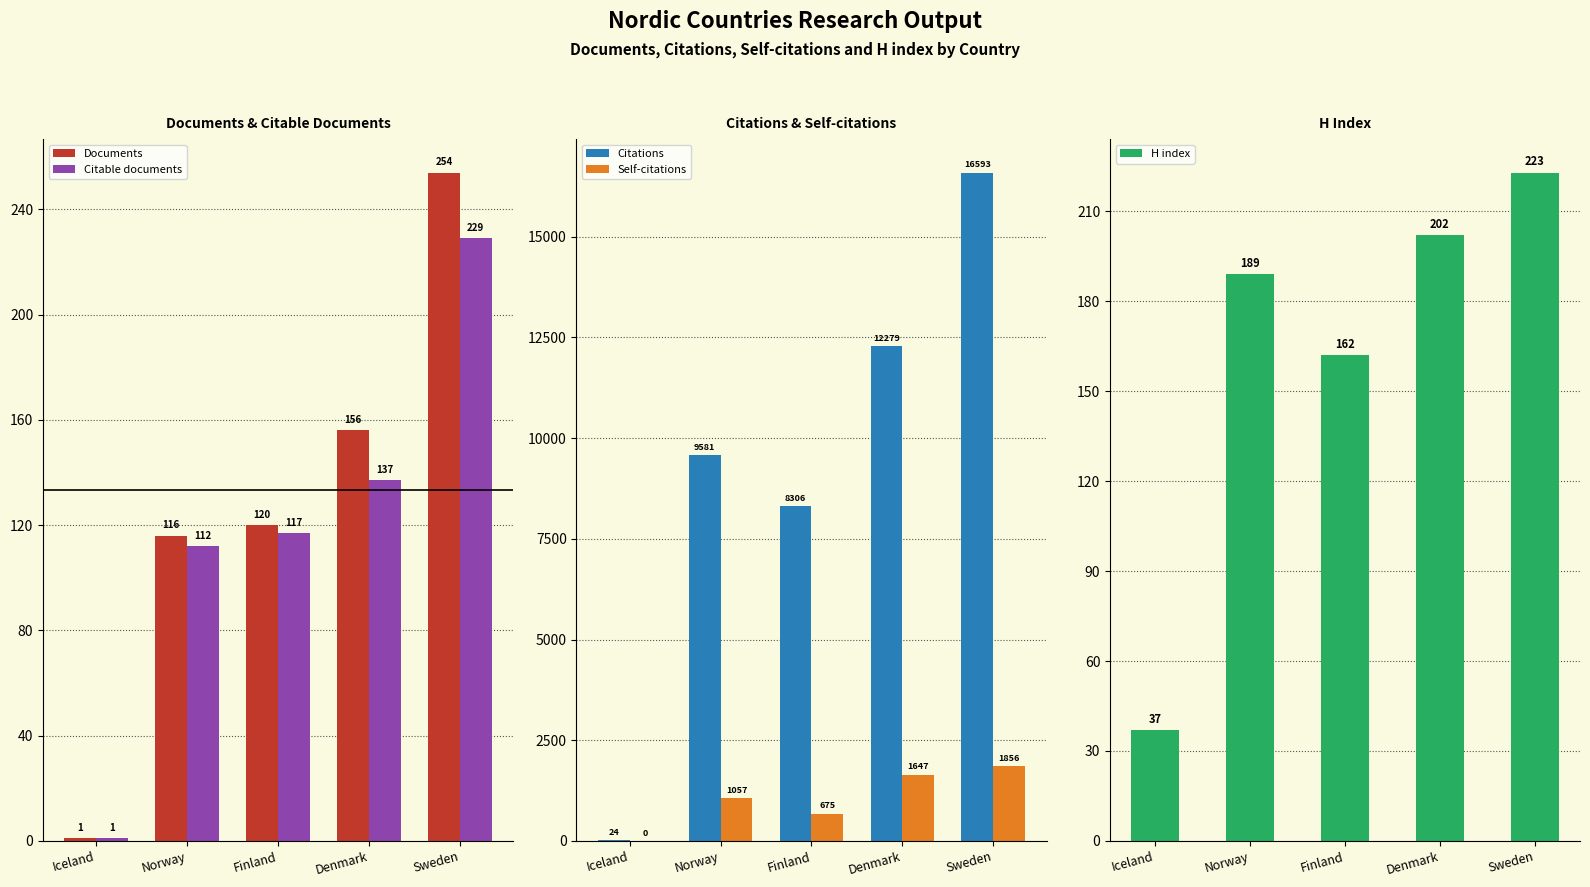

What is the total value across all series at Finland?

9380